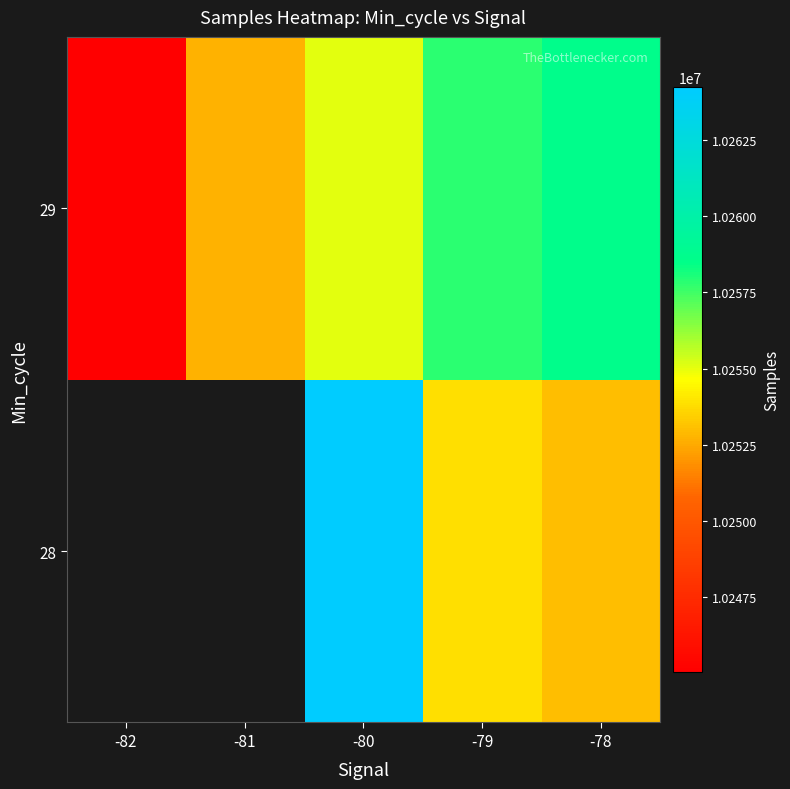

At which category is the sum across all series the highest?

-80